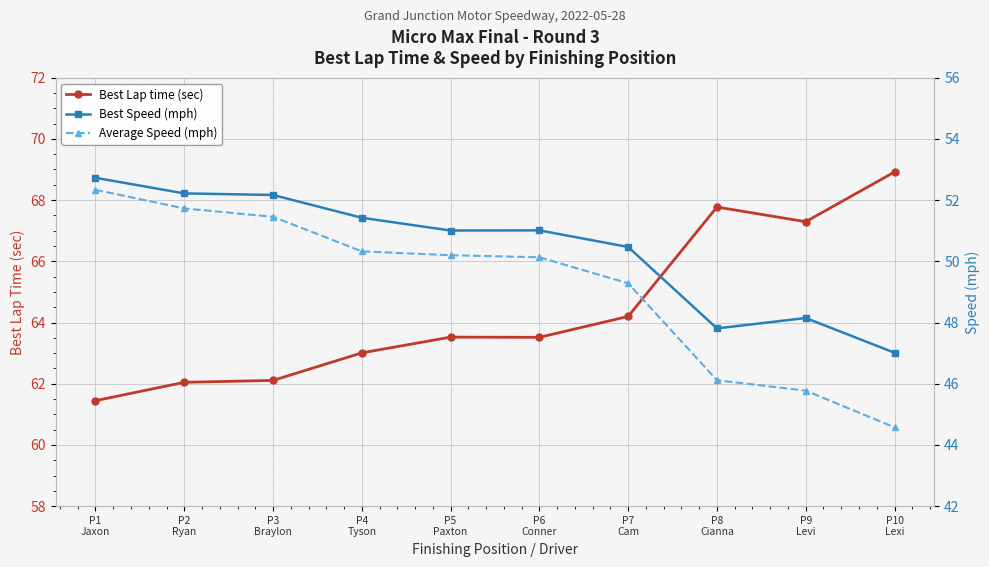

Between P1
Jaxon and P10
Lexi, which series saw the biggest shift?

Average Speed (mph)